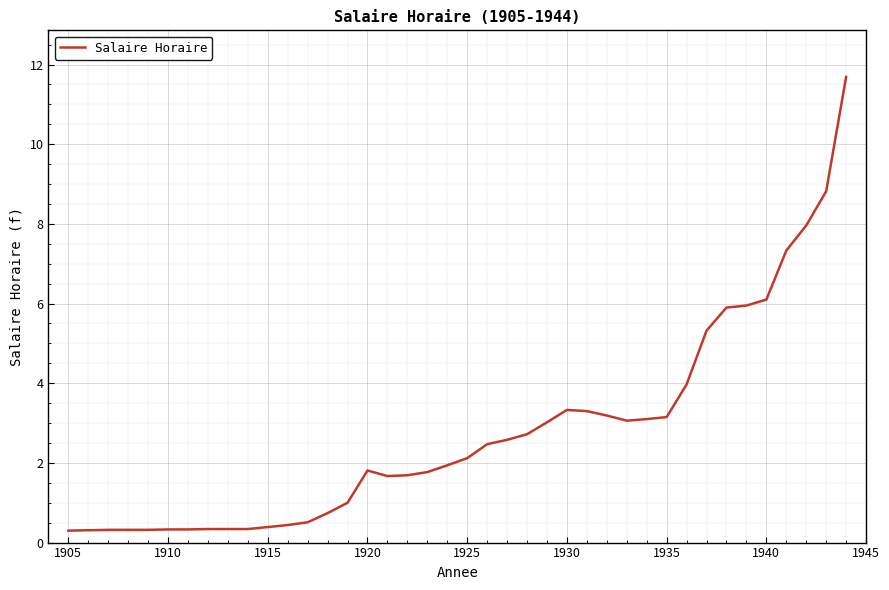

What is the maximum value shown in the chart?

11.7